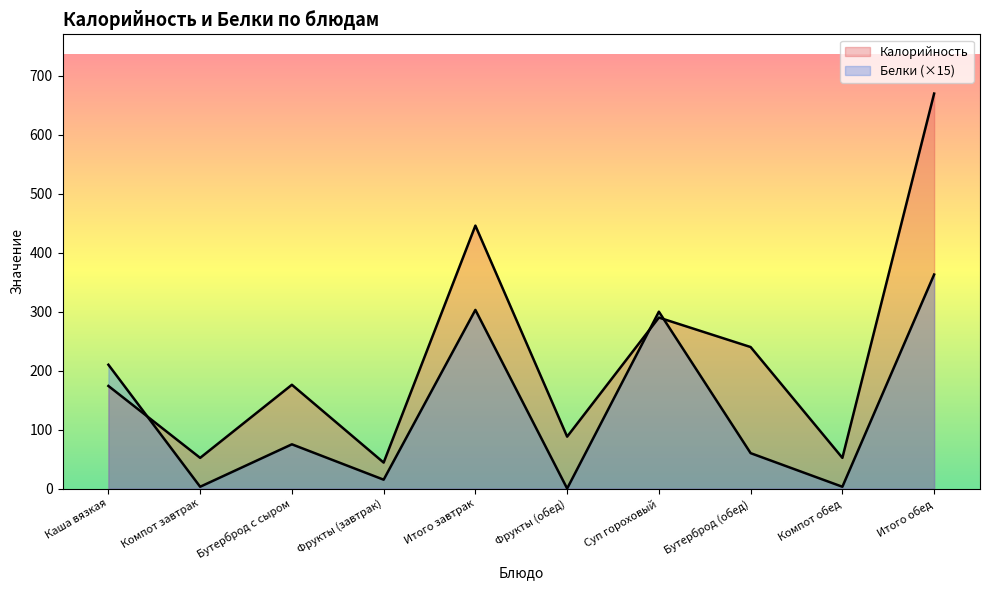

True or false: Белки and Калорийность intersect in this chart.

True